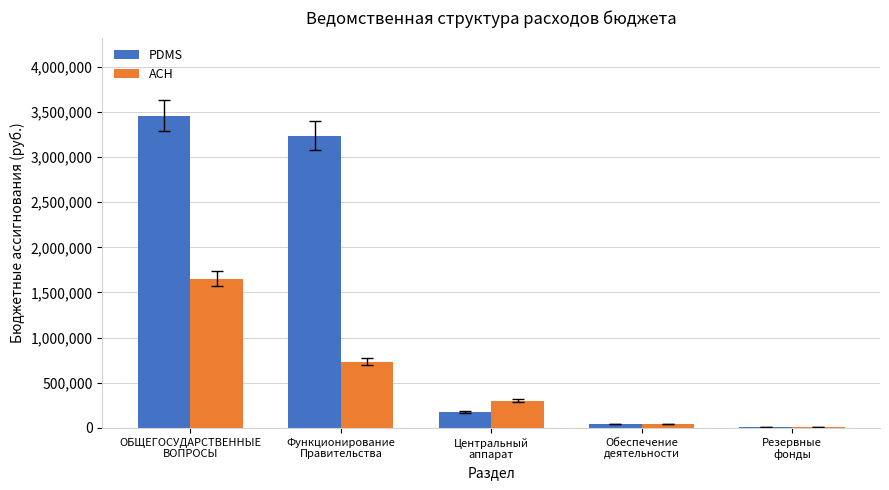

Which series has the largest range (max minus min)?

PDMS